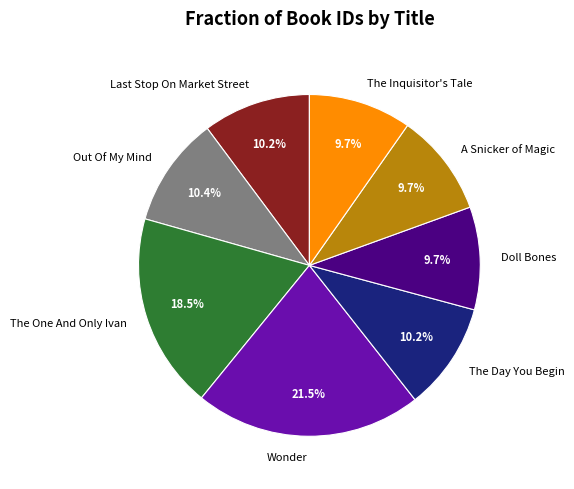

Is there a majority slice in this chart?

No